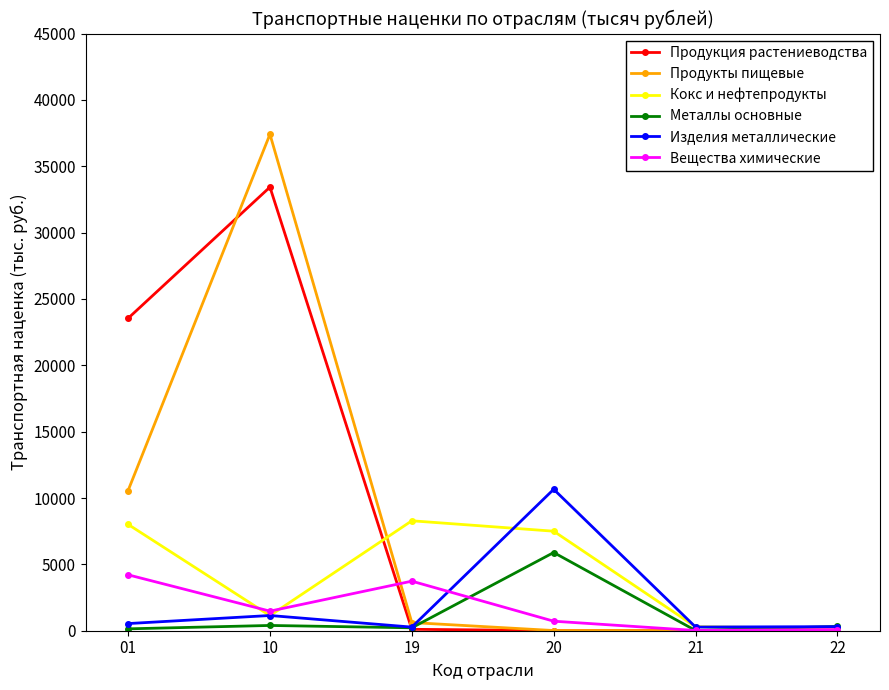

Which series has the largest total across all categories?

Продукция растениеводства